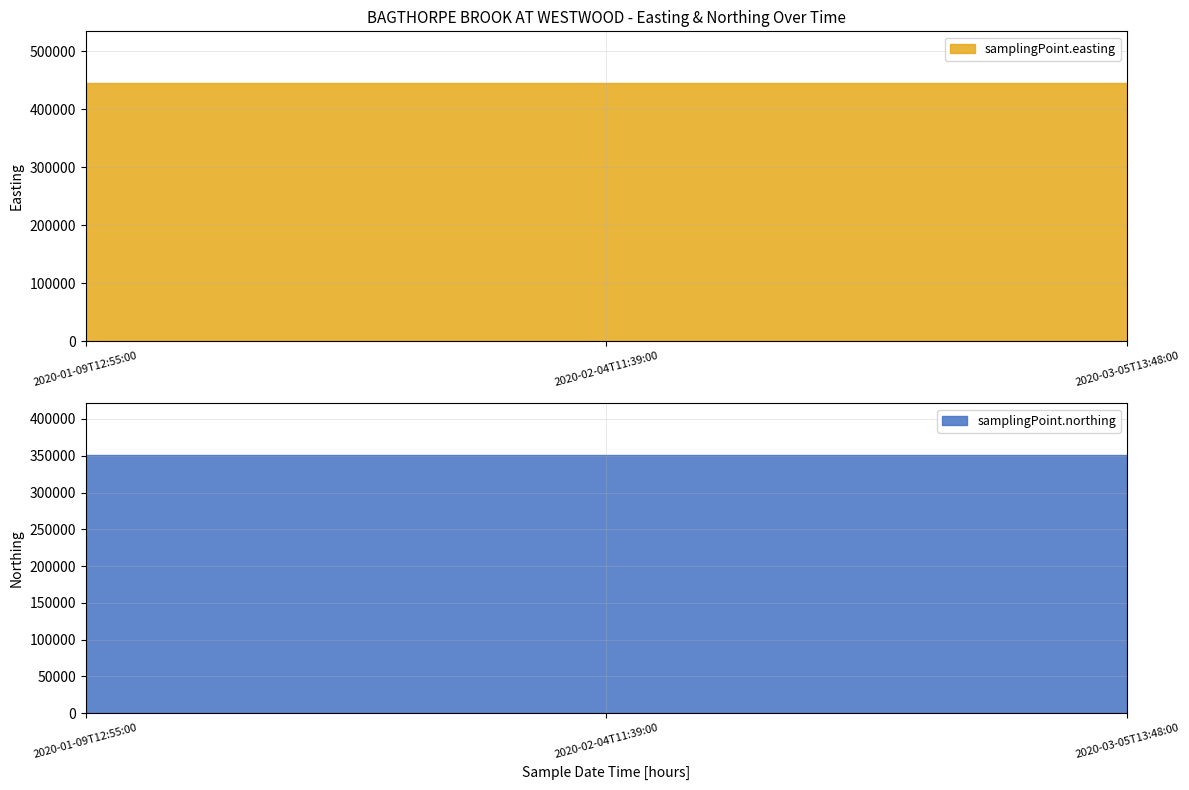

Read the samplingPoint.easting value at 2020-01-09T12:55:00.

445021